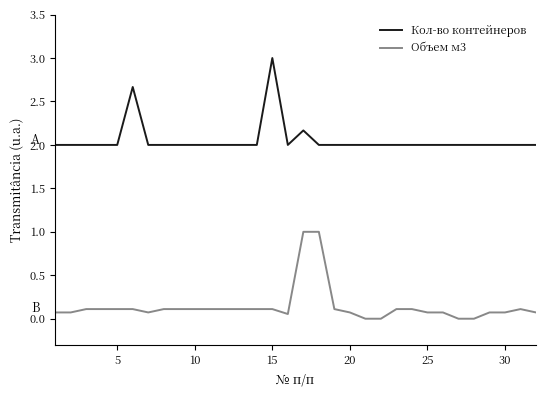

True or false: Объем м3 and Кол-во контейнеров cross at least once.

False